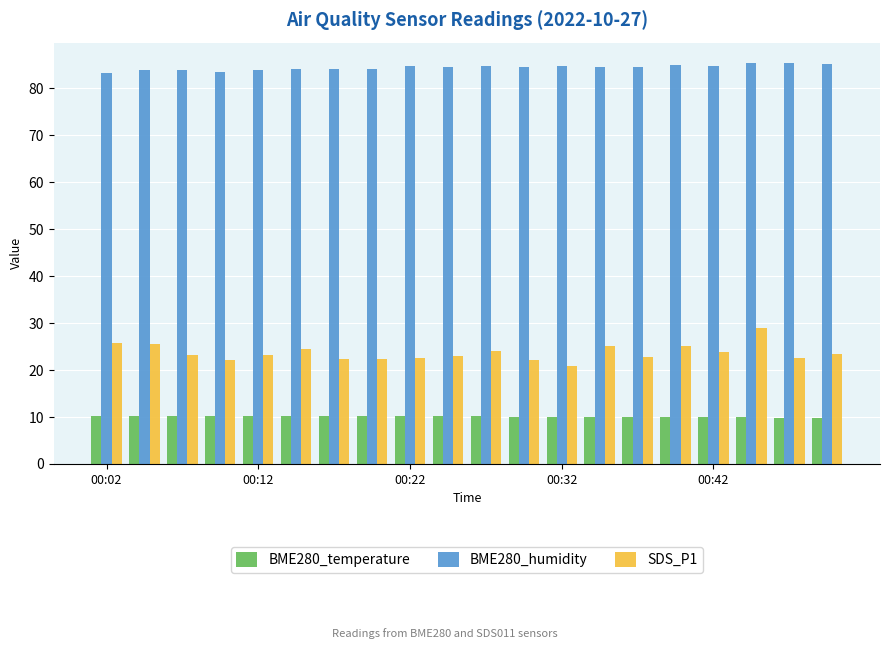

What is the minimum value shown in the chart?

9.8